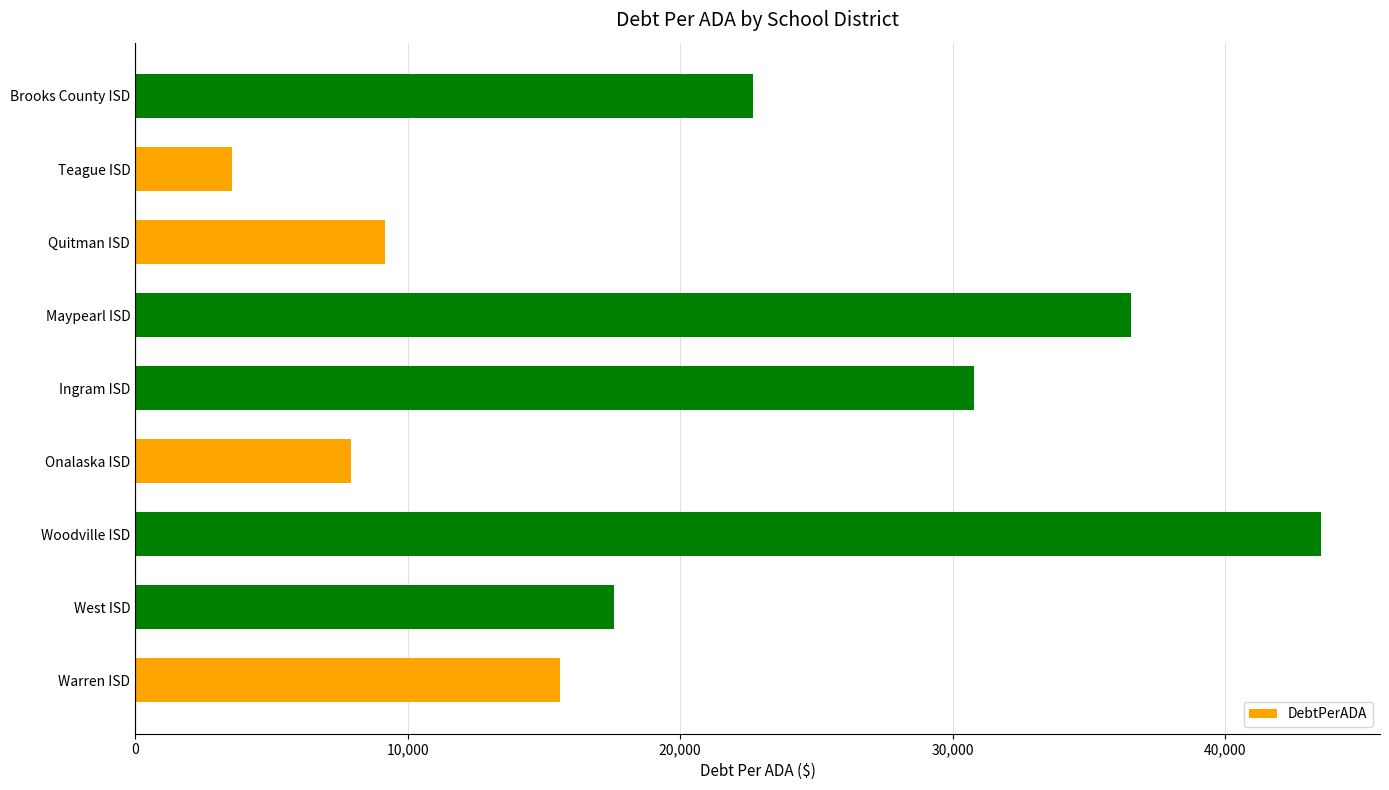

The value at Onalaska ISD is 11963.0. True or false?

False